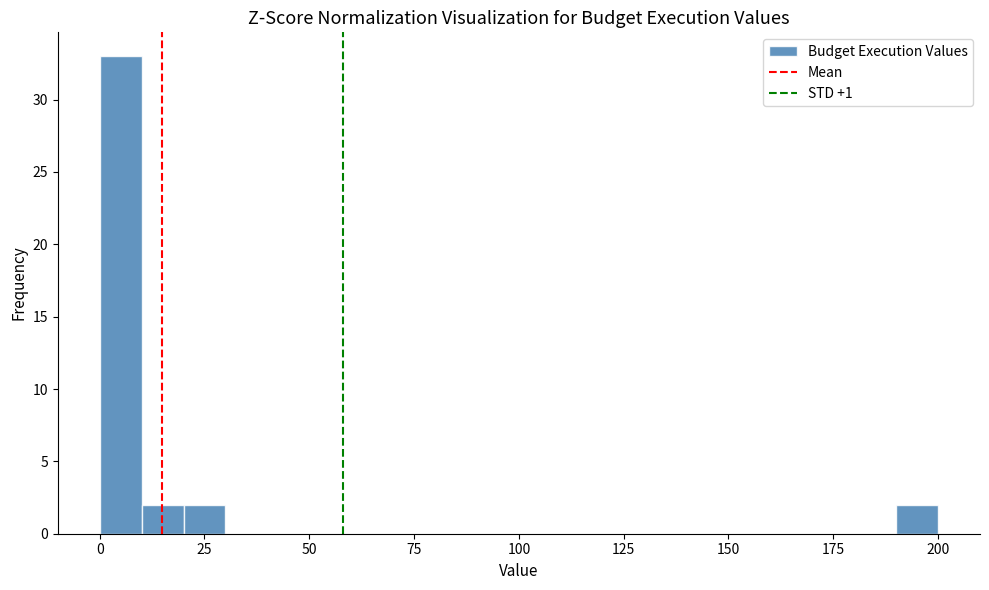

Read against the x-axis, roughly where is the centre of the tallest bar?

5